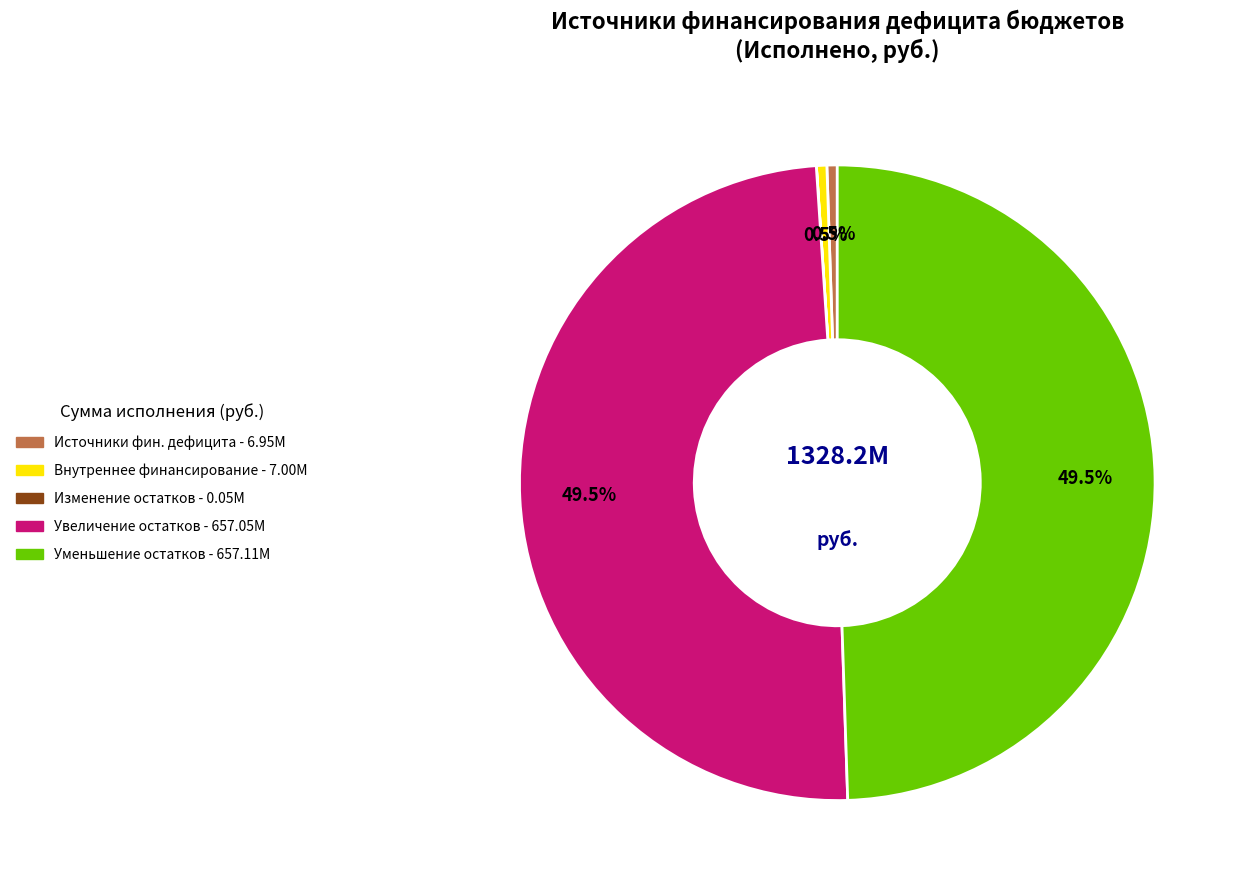

Which category has the biggest portion of the pie?

уменьшение остатков средств, всего